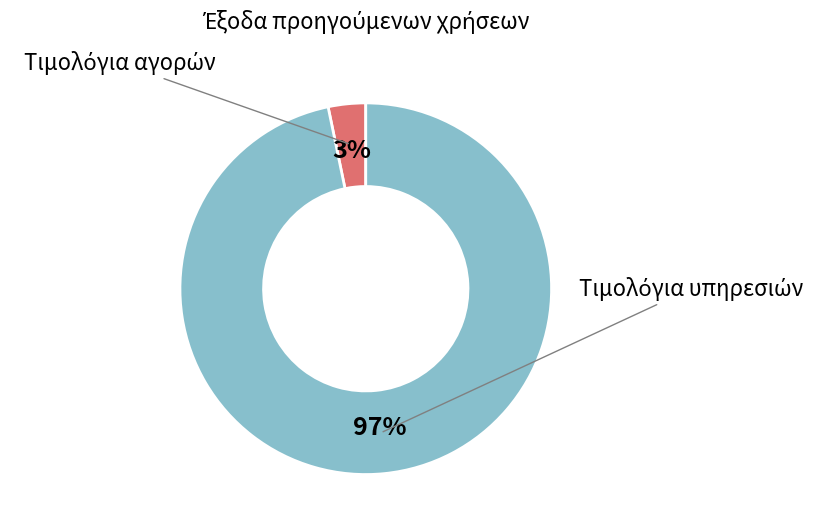

To the nearest percent, what is the combined percentage of Τιμολόγια υπηρεσιών and Τιμολόγια αγορών?

100%